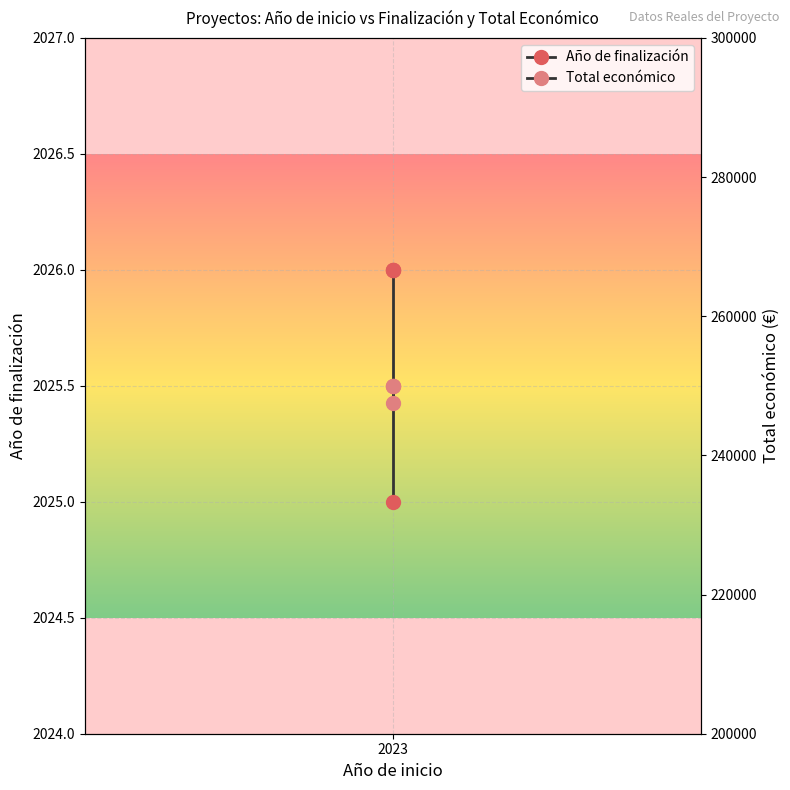

The value of Total económico at 2023 is 250000. True or false?

True